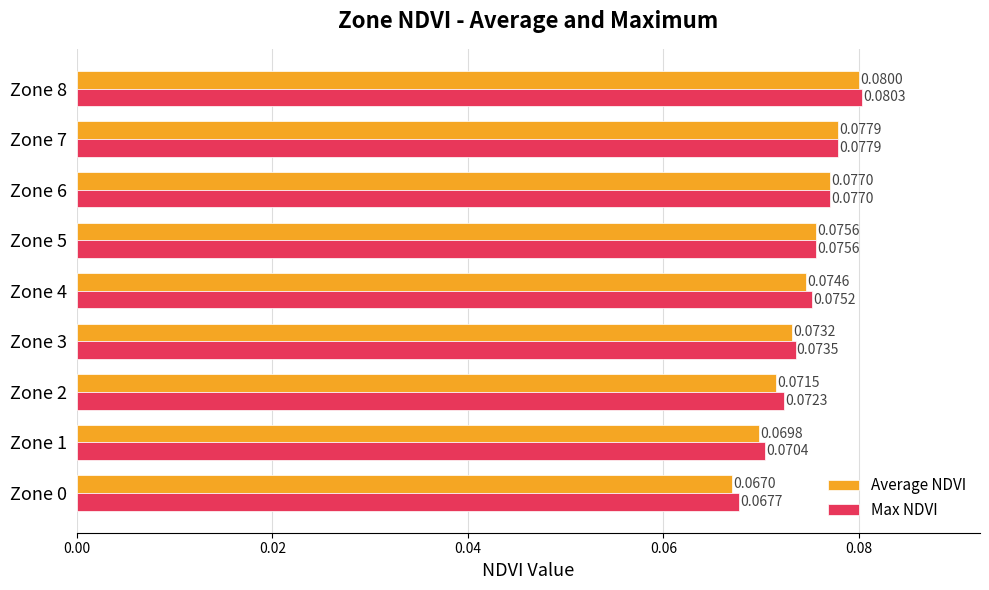

List the series in order of their peak value, lowest first.

Average NDVI, Max NDVI